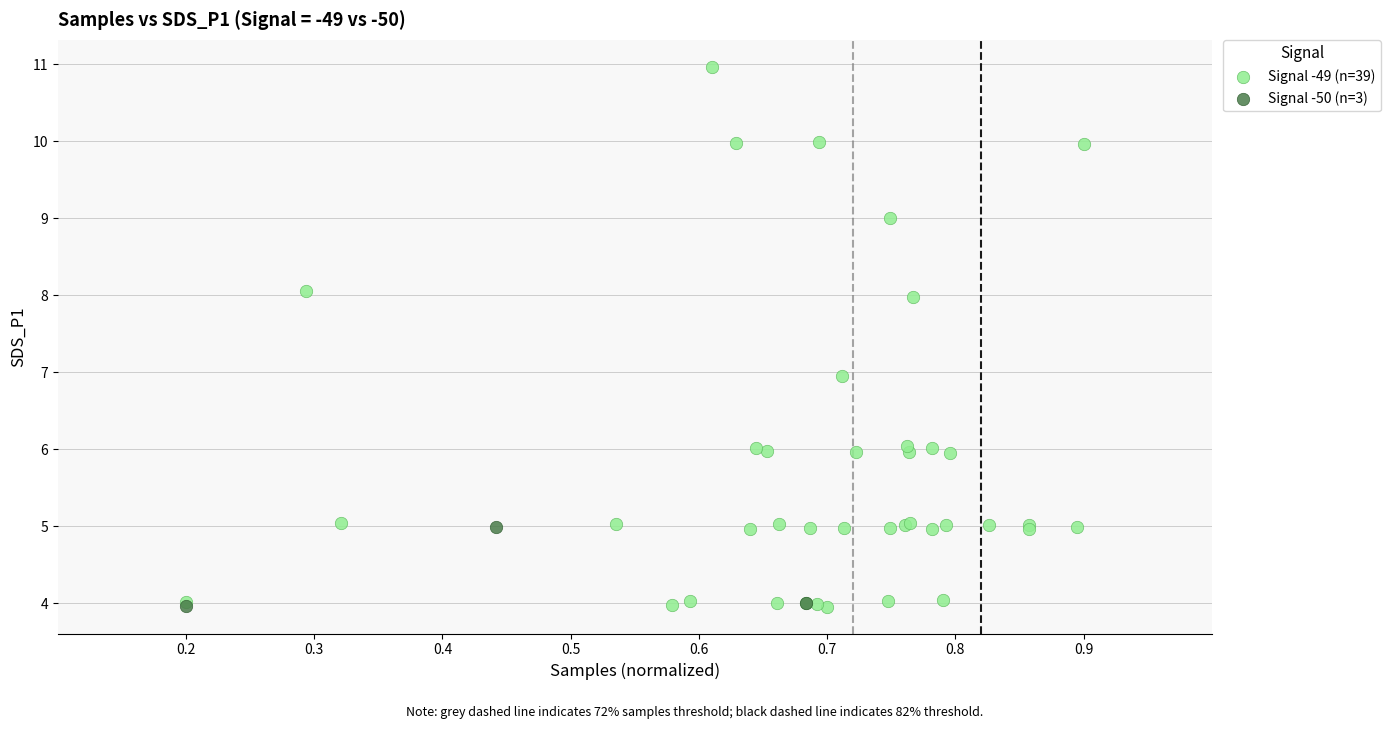

Which series contains the highest Y value?

Signal -49 (n=39)